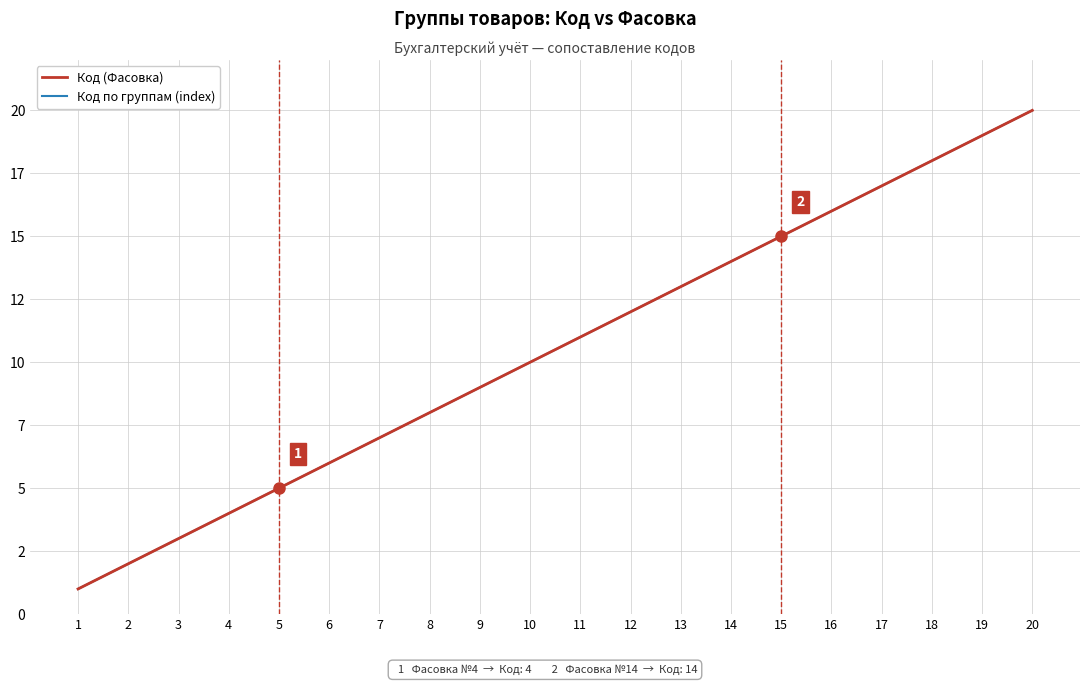

Is this an area chart (filled region under the line)?

No